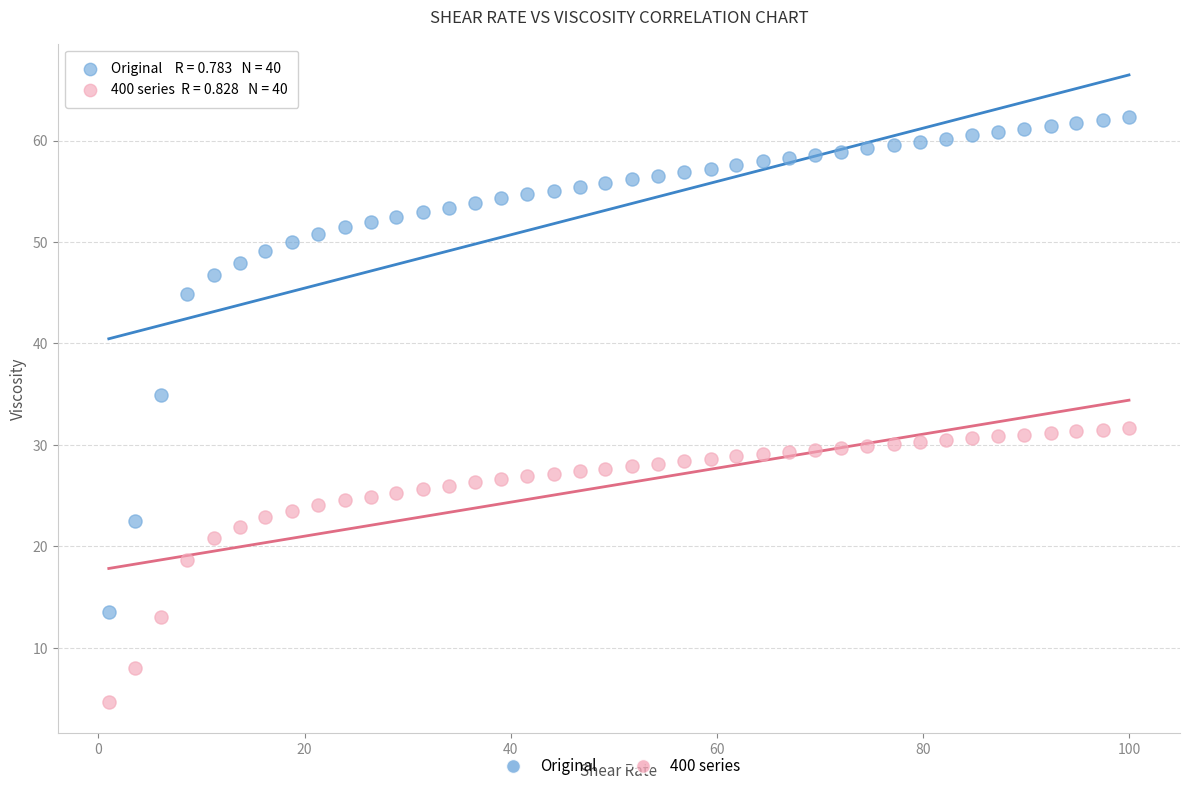

Which series has the largest Y range (max minus min)?

Original